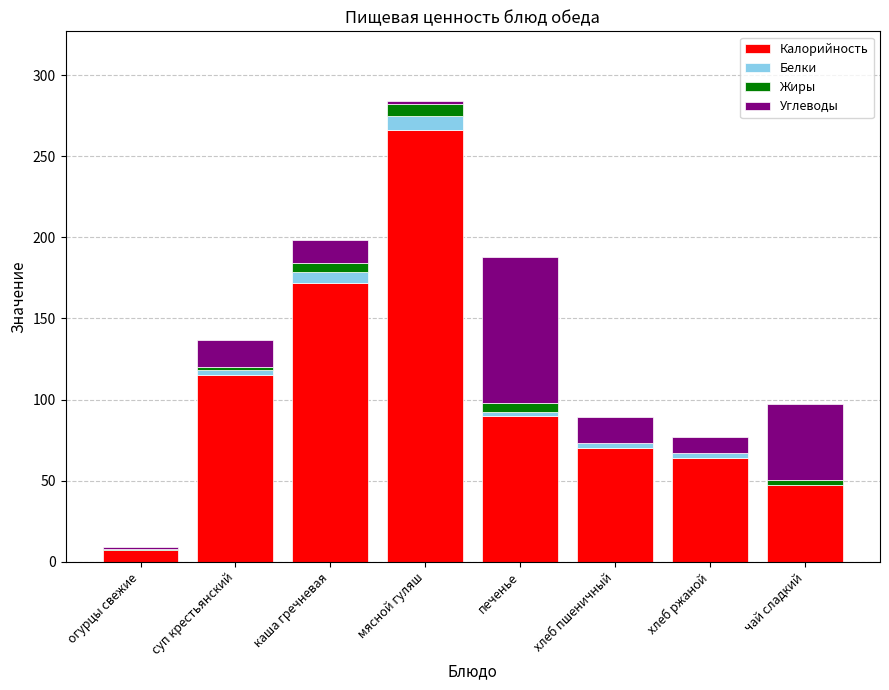

How many distinct data groups are displayed?

4